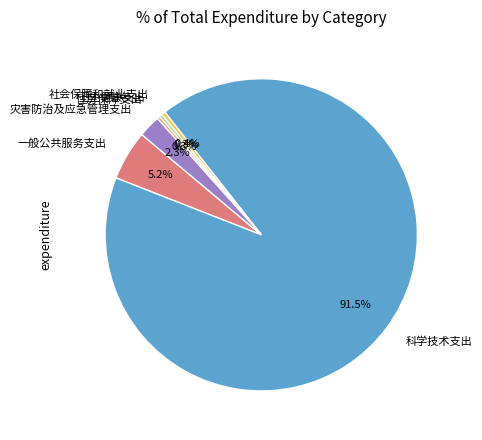

Combined, do 社会保障和就业支出 and 住房保障支出 account for over 50%?

No